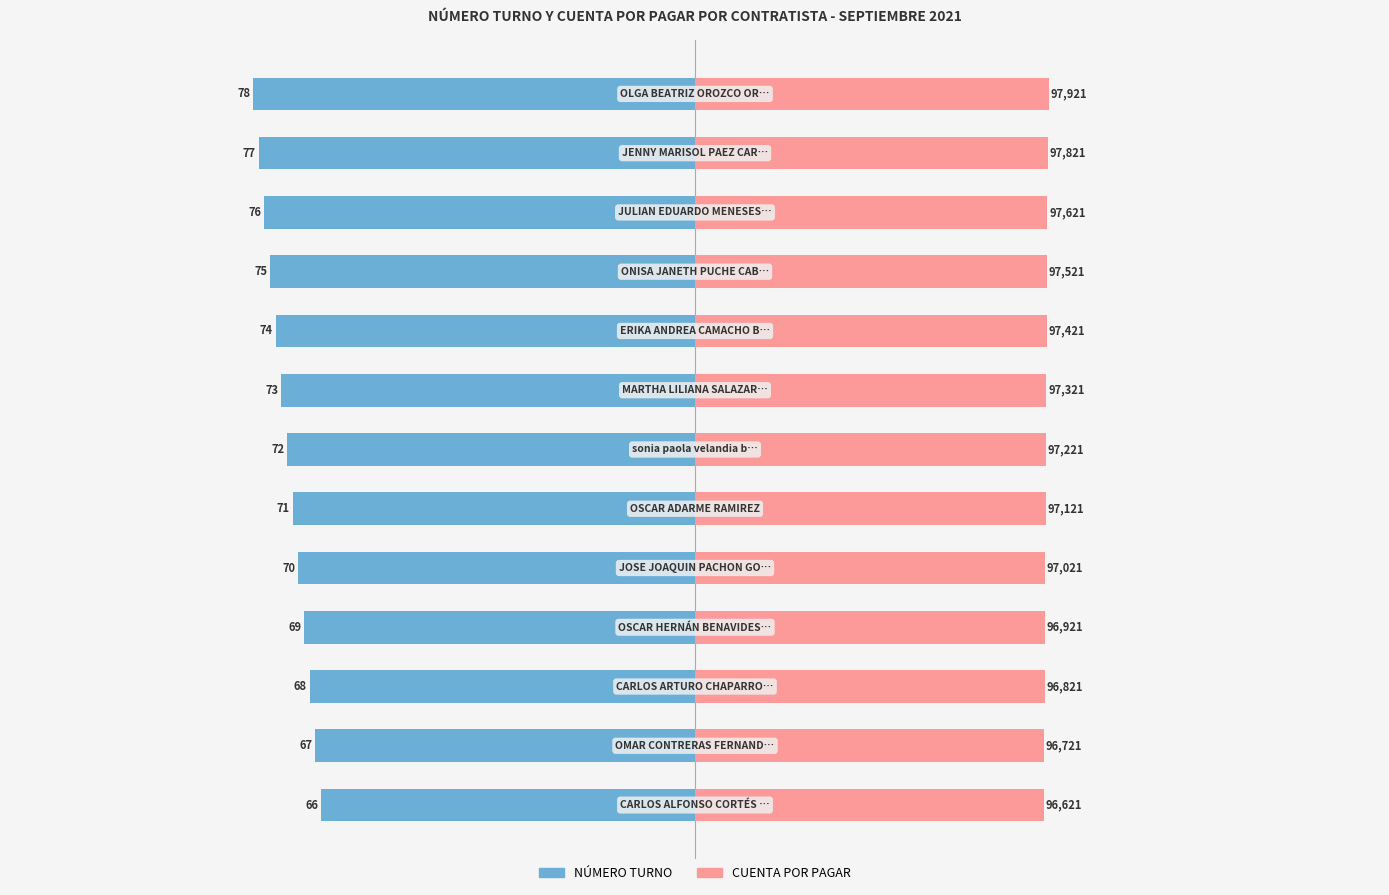

The NÚMERO TURNO series shows -73.0 at 7. True or false?

True